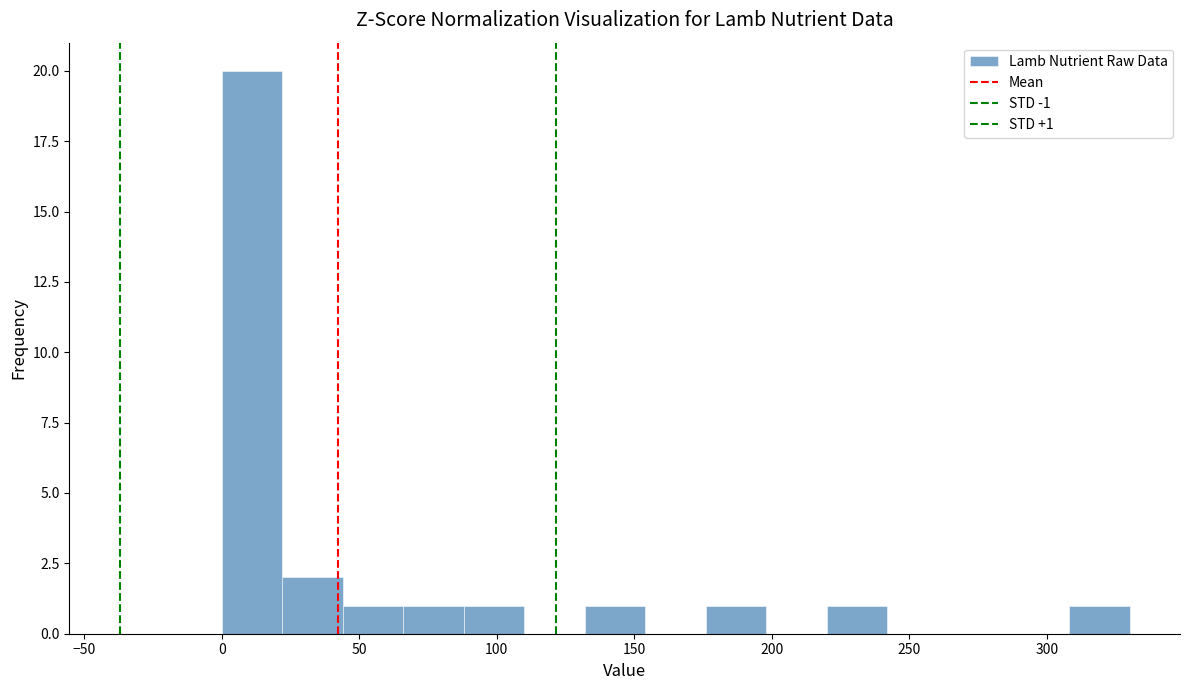

Which range on the x-axis has the tallest bar?

0 to 22